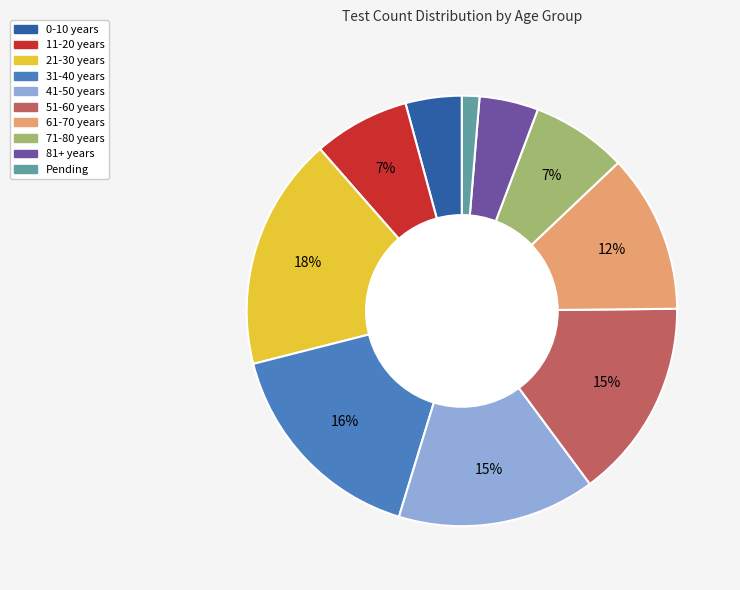

Is the sum of 31-40 years and 21-30 years greater than half?

No